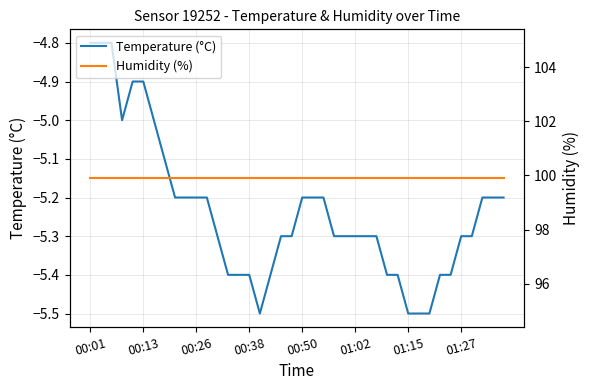

Rank the series at 33 from lowest to highest value.

Temperature (°C), Humidity (%)